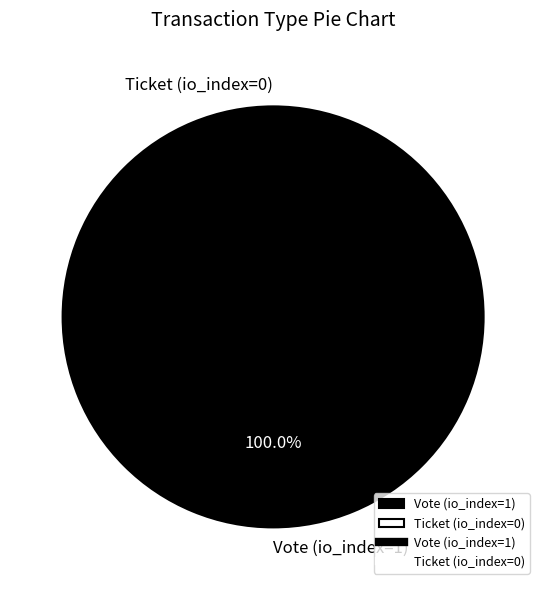

What percentage is the Vote (io_index=1) slice, to the nearest percent?

100%